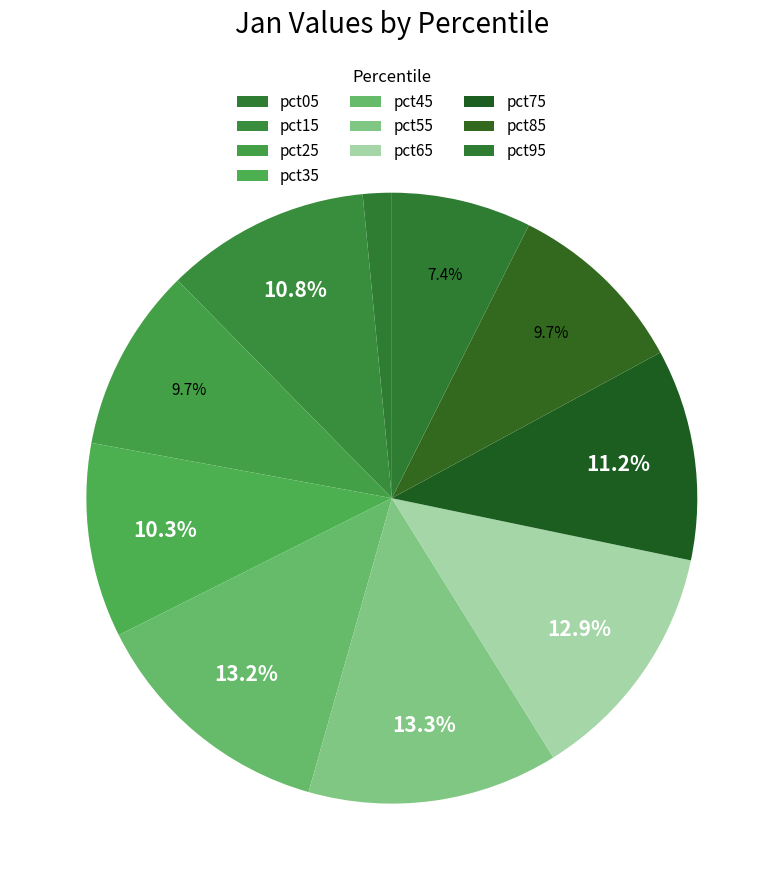

How many slices are in this pie chart?

10